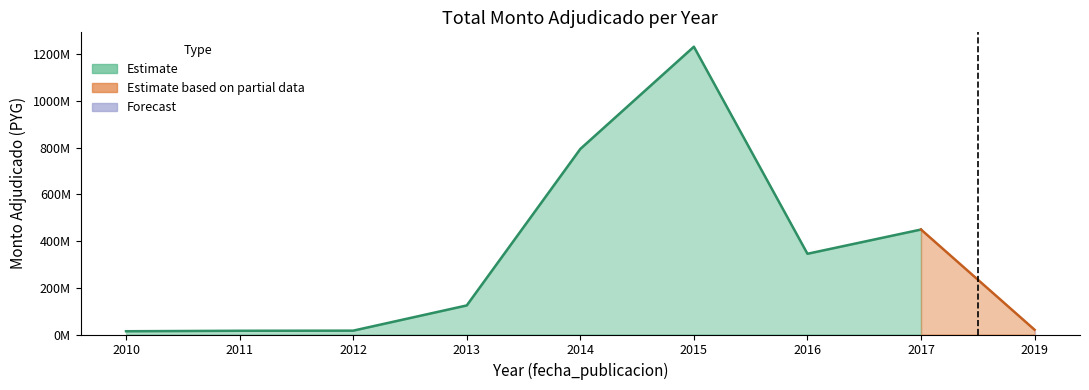

What is the difference between the values at 2014 and 2010?

781194820